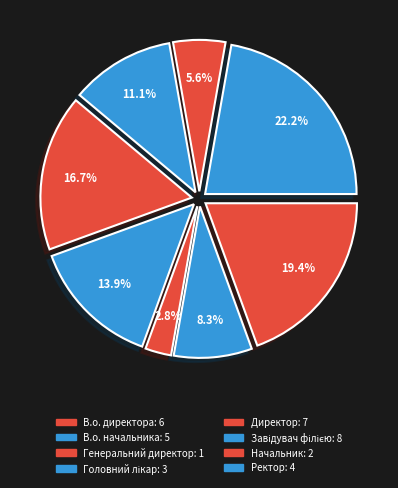

How many segments does this pie chart have?

8